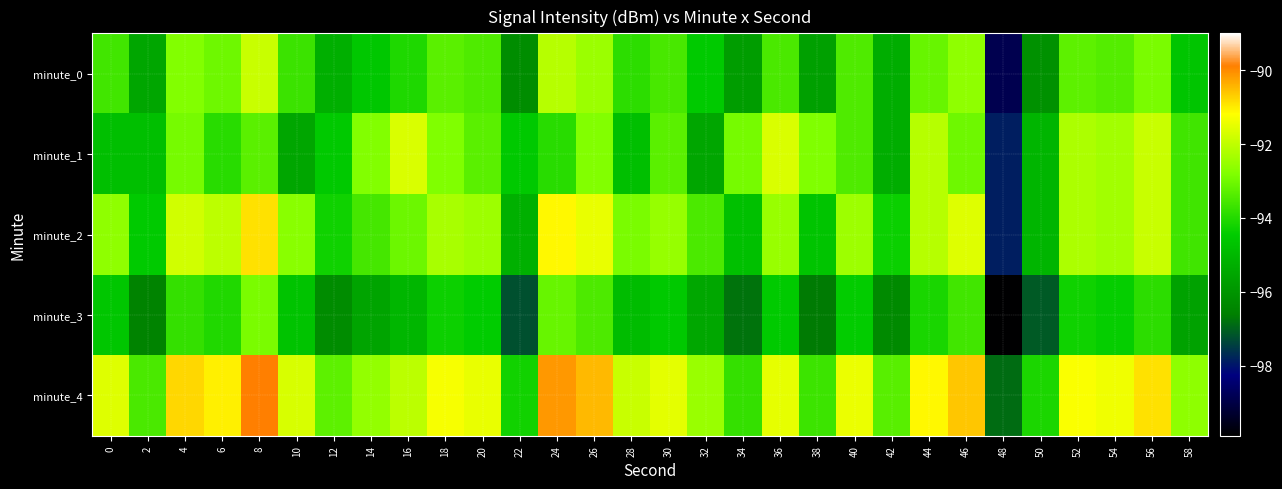

What is the maximum value shown in the chart?

-89.9